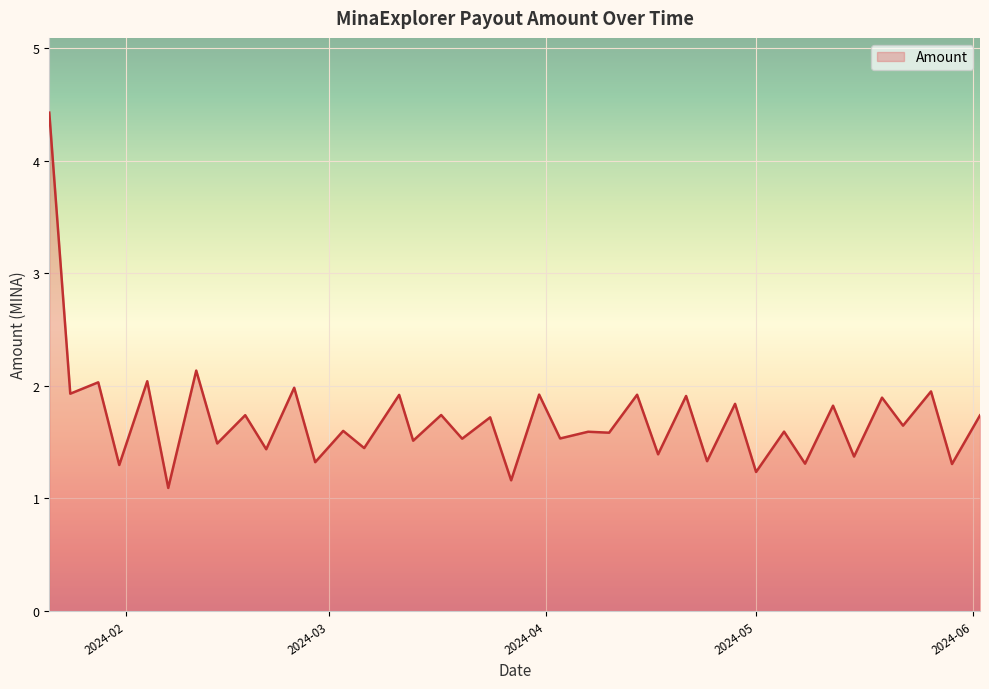

What is the smallest value displayed?

1.1